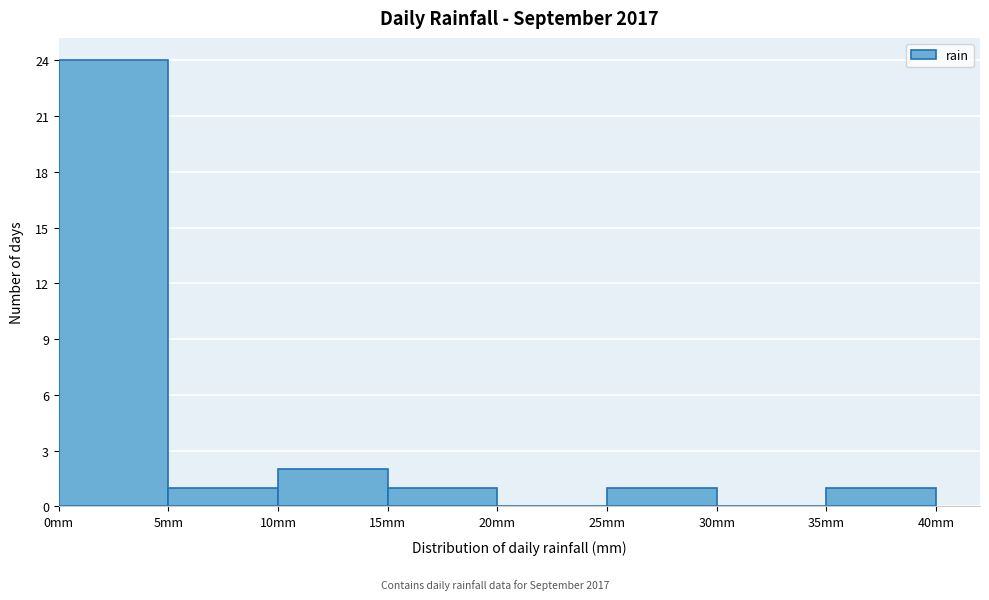

Reading left to right, transcribe this chart: for each bar, give the range it covers on the x-axis and its height. The values are not printed on the chart, so give them approximately, as read against the axis.

0 to 5: 24
5 to 10: 1
10 to 15: 2
15 to 20: 1
20 to 25: 0
25 to 30: 1
30 to 35: 0
35 to 40: 1